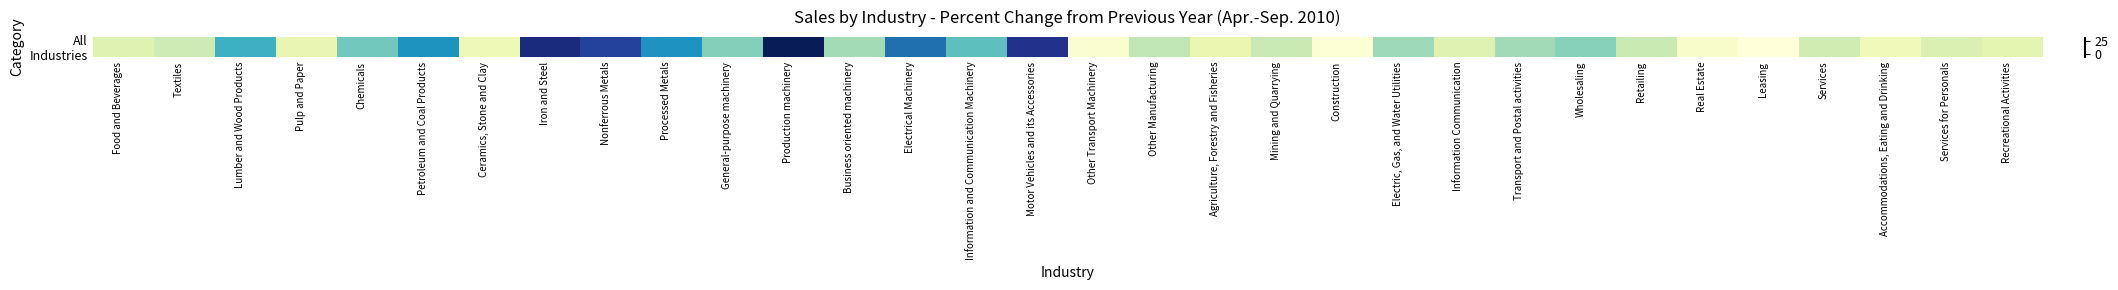

How many categories are shown in the chart?

32